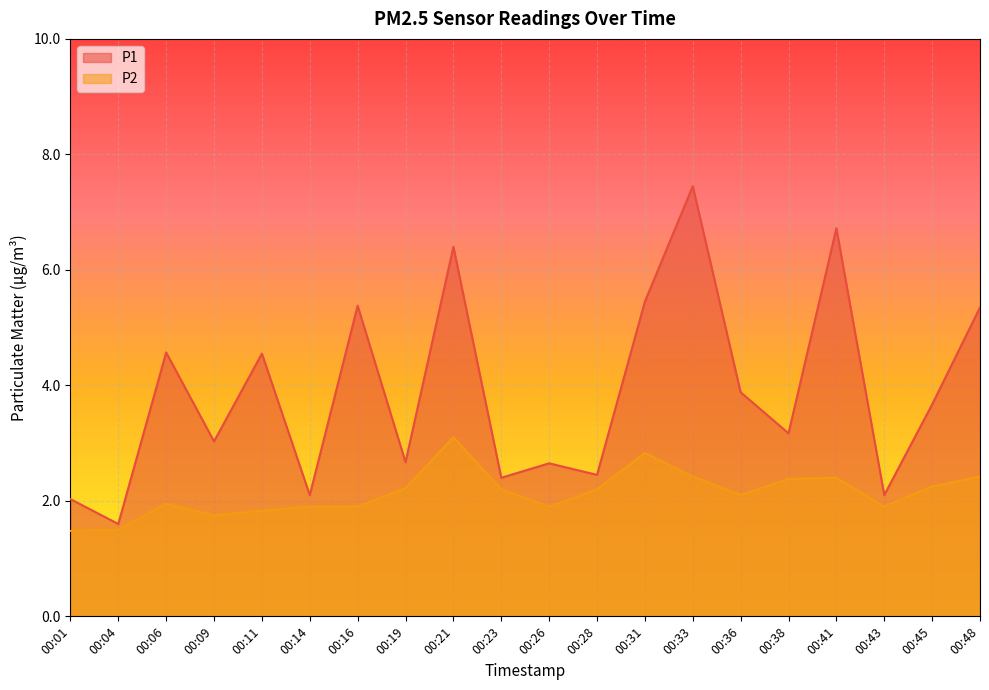

Rank the series by their maximum value, from lowest to highest.

P2, P1